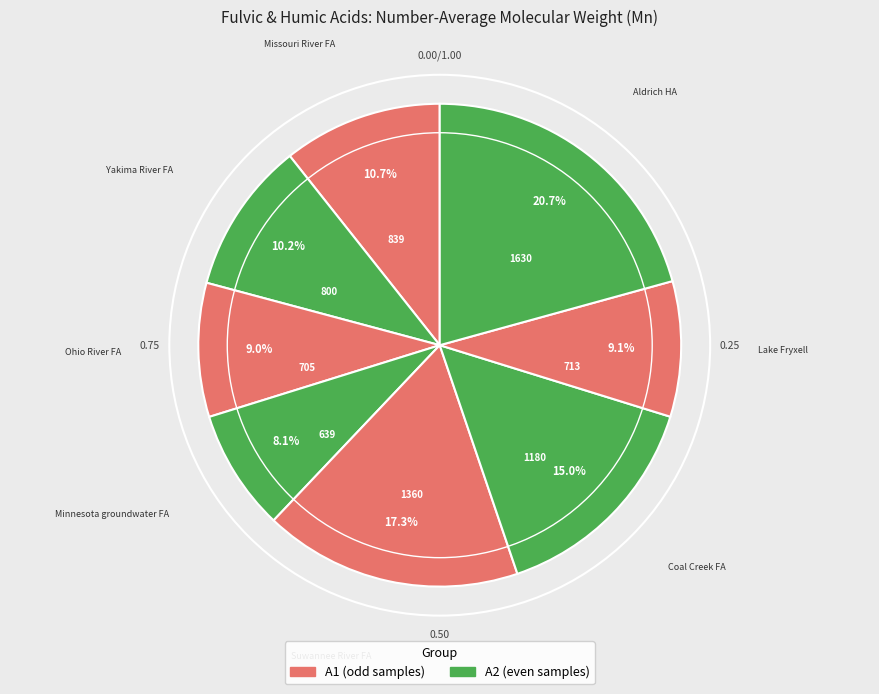

How many segments does this pie chart have?

8